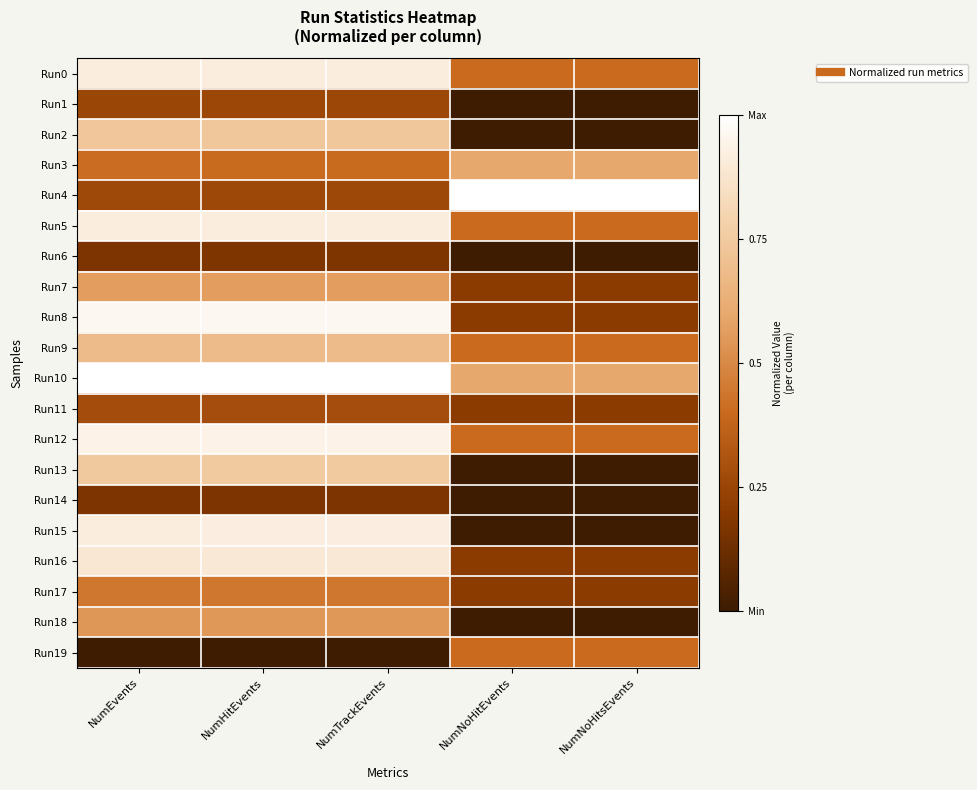

Reading right to left, extract all data points from this chart.

Run0: NumNoHitsEvents=0.4	NumNoHitEvents=0.4	NumTrackEvents=0.9	NumHitEvents=0.9	NumEvents=0.9
Run1: NumNoHitsEvents=0.0	NumNoHitEvents=0.0	NumTrackEvents=0.3	NumHitEvents=0.3	NumEvents=0.3
Run2: NumNoHitsEvents=0.0	NumNoHitEvents=0.0	NumTrackEvents=0.7	NumHitEvents=0.7	NumEvents=0.7
Run3: NumNoHitsEvents=0.6	NumNoHitEvents=0.6	NumTrackEvents=0.4	NumHitEvents=0.4	NumEvents=0.4
Run4: NumNoHitsEvents=1.0	NumNoHitEvents=1.0	NumTrackEvents=0.3	NumHitEvents=0.3	NumEvents=0.3
Run5: NumNoHitsEvents=0.4	NumNoHitEvents=0.4	NumTrackEvents=0.9	NumHitEvents=0.9	NumEvents=0.9
Run6: NumNoHitsEvents=0.0	NumNoHitEvents=0.0	NumTrackEvents=0.2	NumHitEvents=0.2	NumEvents=0.2
Run7: NumNoHitsEvents=0.2	NumNoHitEvents=0.2	NumTrackEvents=0.6	NumHitEvents=0.6	NumEvents=0.6
Run8: NumNoHitsEvents=0.2	NumNoHitEvents=0.2	NumTrackEvents=1.0	NumHitEvents=1.0	NumEvents=1.0
Run9: NumNoHitsEvents=0.4	NumNoHitEvents=0.4	NumTrackEvents=0.7	NumHitEvents=0.7	NumEvents=0.7
Run10: NumNoHitsEvents=0.6	NumNoHitEvents=0.6	NumTrackEvents=1.0	NumHitEvents=1.0	NumEvents=1.0
Run11: NumNoHitsEvents=0.2	NumNoHitEvents=0.2	NumTrackEvents=0.3	NumHitEvents=0.3	NumEvents=0.3
Run12: NumNoHitsEvents=0.4	NumNoHitEvents=0.4	NumTrackEvents=0.9	NumHitEvents=0.9	NumEvents=0.9
Run13: NumNoHitsEvents=0.0	NumNoHitEvents=0.0	NumTrackEvents=0.8	NumHitEvents=0.8	NumEvents=0.7
Run14: NumNoHitsEvents=0.0	NumNoHitEvents=0.0	NumTrackEvents=0.2	NumHitEvents=0.2	NumEvents=0.2
Run15: NumNoHitsEvents=0.0	NumNoHitEvents=0.0	NumTrackEvents=0.9	NumHitEvents=0.9	NumEvents=0.9
Run16: NumNoHitsEvents=0.2	NumNoHitEvents=0.2	NumTrackEvents=0.9	NumHitEvents=0.9	NumEvents=0.9
Run17: NumNoHitsEvents=0.2	NumNoHitEvents=0.2	NumTrackEvents=0.4	NumHitEvents=0.4	NumEvents=0.4
Run18: NumNoHitsEvents=0.0	NumNoHitEvents=0.0	NumTrackEvents=0.5	NumHitEvents=0.5	NumEvents=0.5
Run19: NumNoHitsEvents=0.4	NumNoHitEvents=0.4	NumTrackEvents=0.0	NumHitEvents=0.0	NumEvents=0.0